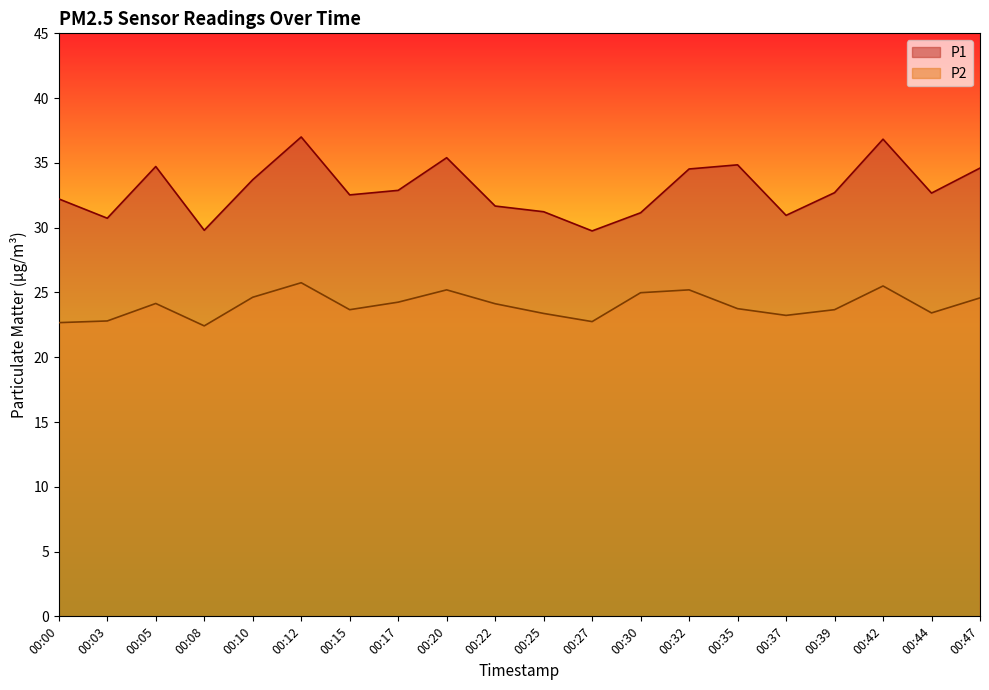

At which label does P2 first exceed 24?

00:05